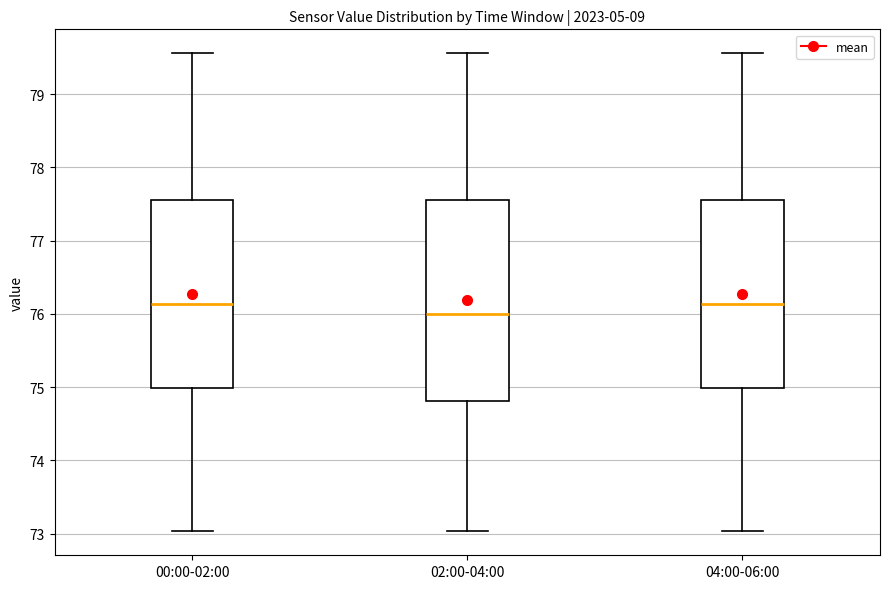

Where is the upper edge of the box for 00:00-02:00 on the y-axis? The values are not printed on the chart, so give them approximately, as read against the axis.

77.6